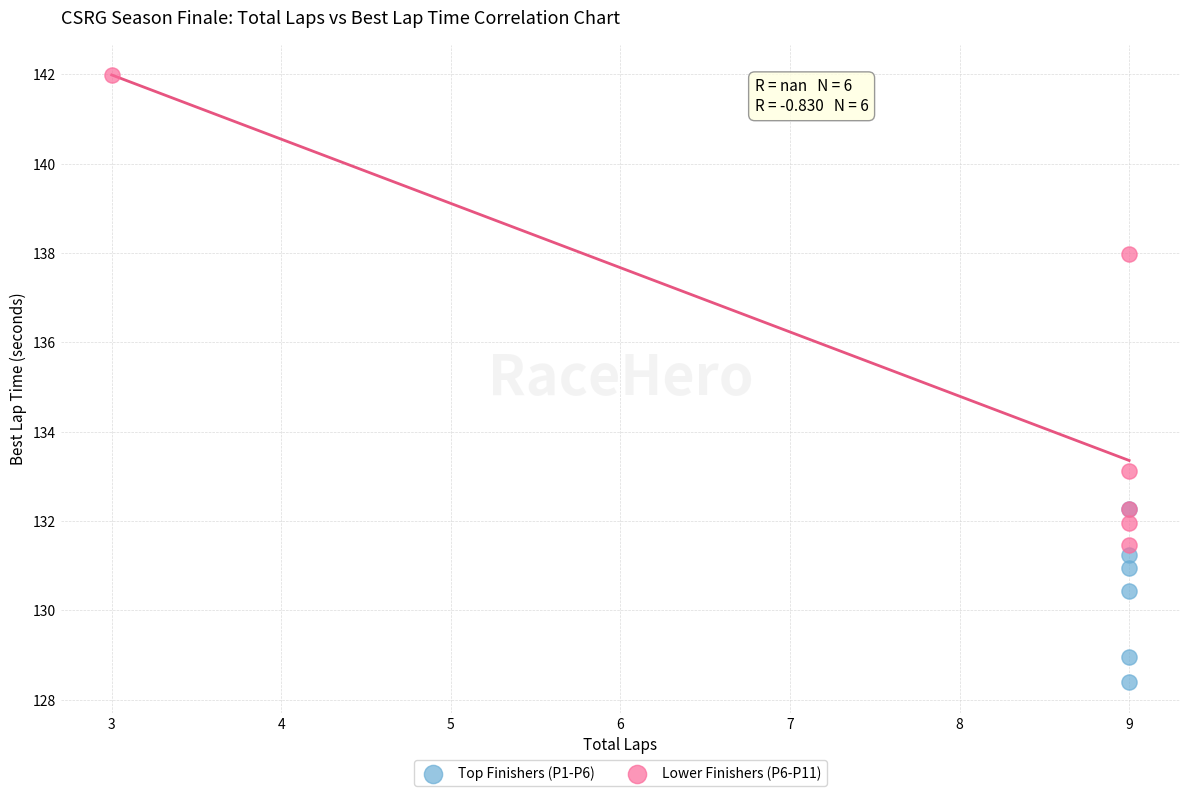

Which series contains the highest Y value?

Lower Finishers (P6-P11)